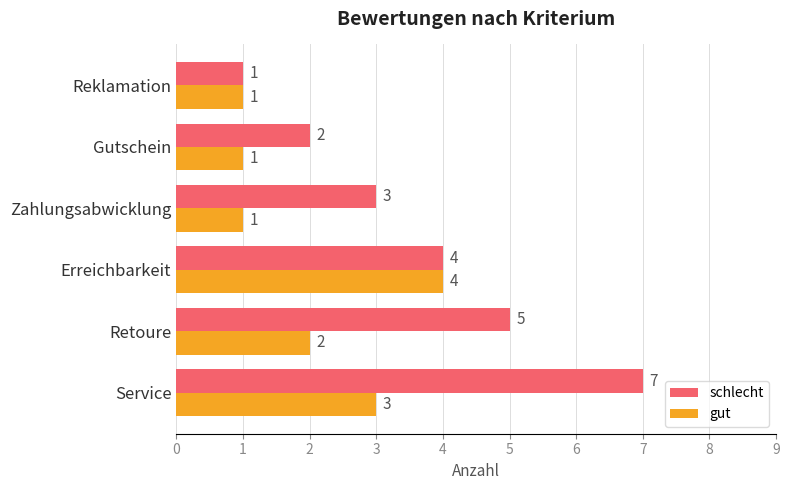

What are all the series names shown in the legend?

schlecht, gut